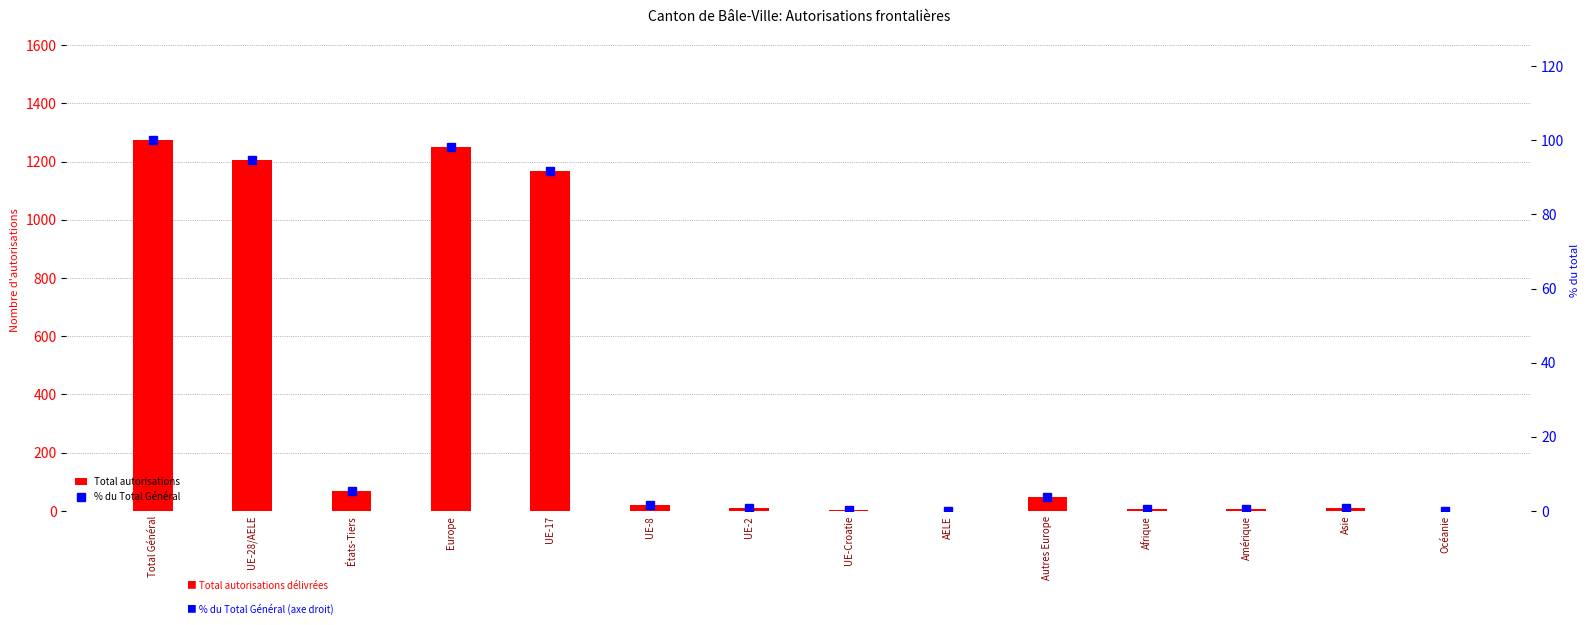

Rank the categories by Total autorisations value from lowest to highest.

Océanie, AELE, UE-Croatie, Amérique, Afrique, Asie, UE-2, UE-8, Autres Europe, États-Tiers, UE-17, UE-28/AELE, Europe, Total Général